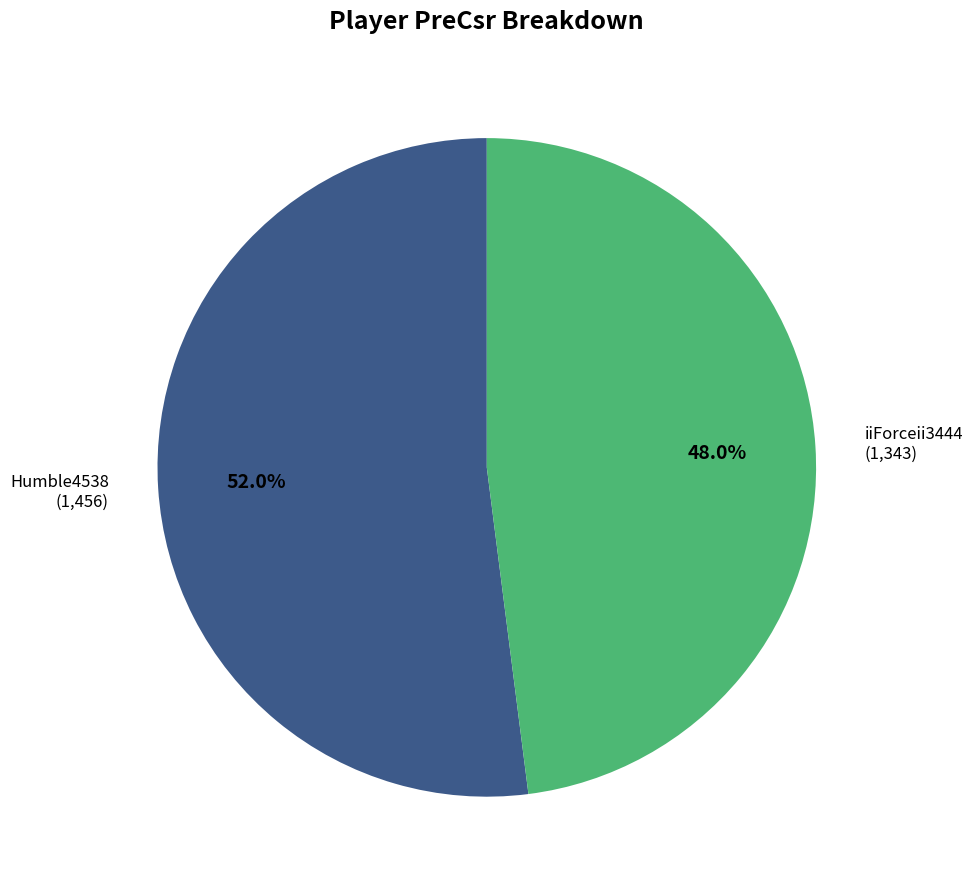

Is there a majority slice in this chart?

Yes